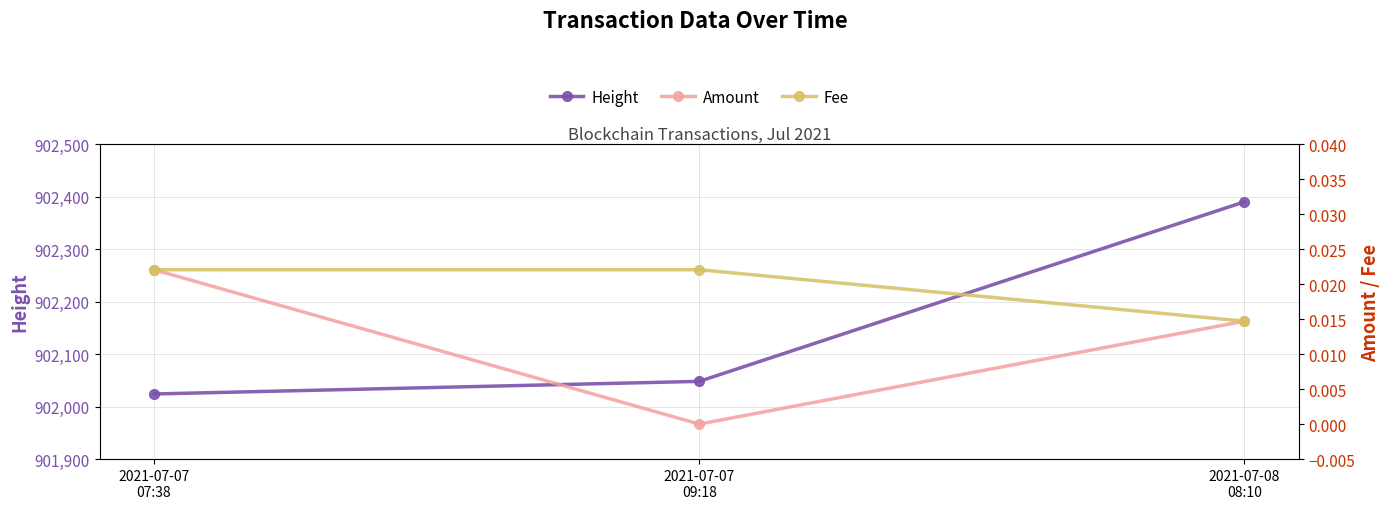

True or false: Amount has a value of 0.0 at 2021-07-07
09:18.

False